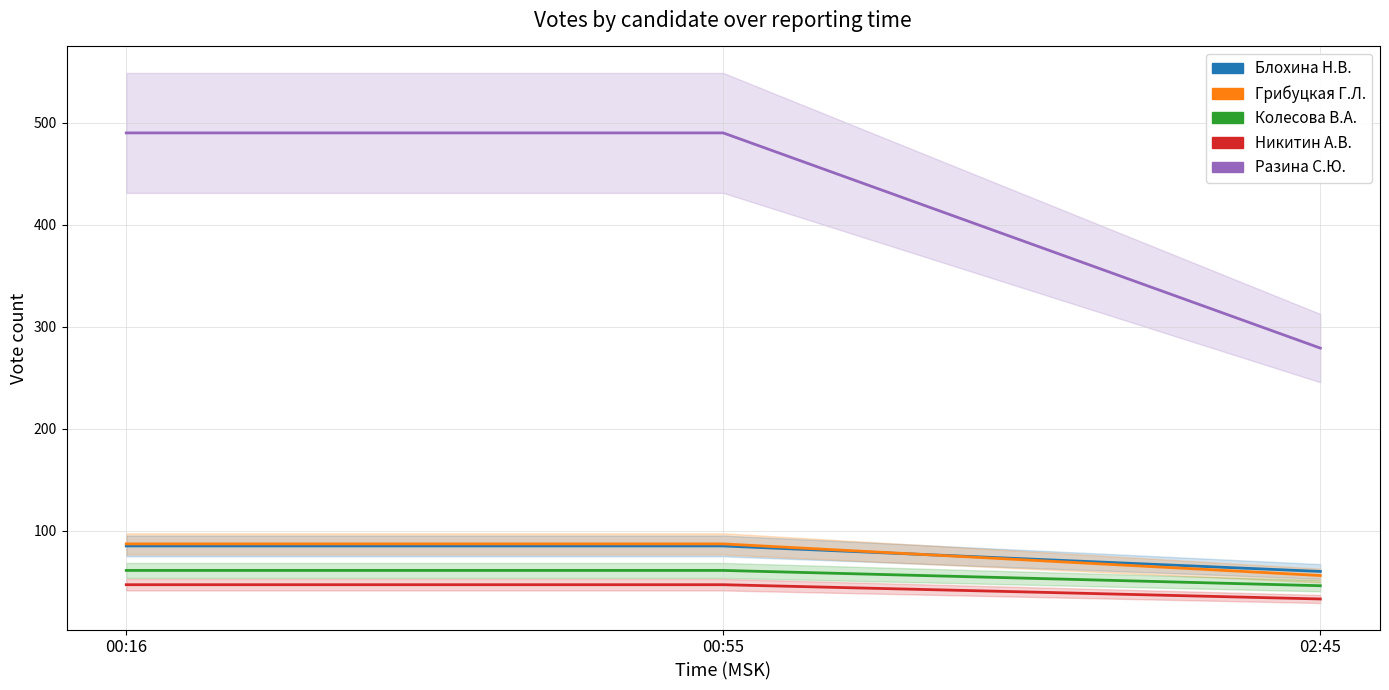

Which category has the lowest value in the Колесова Виктория Авенировна series?

02:45